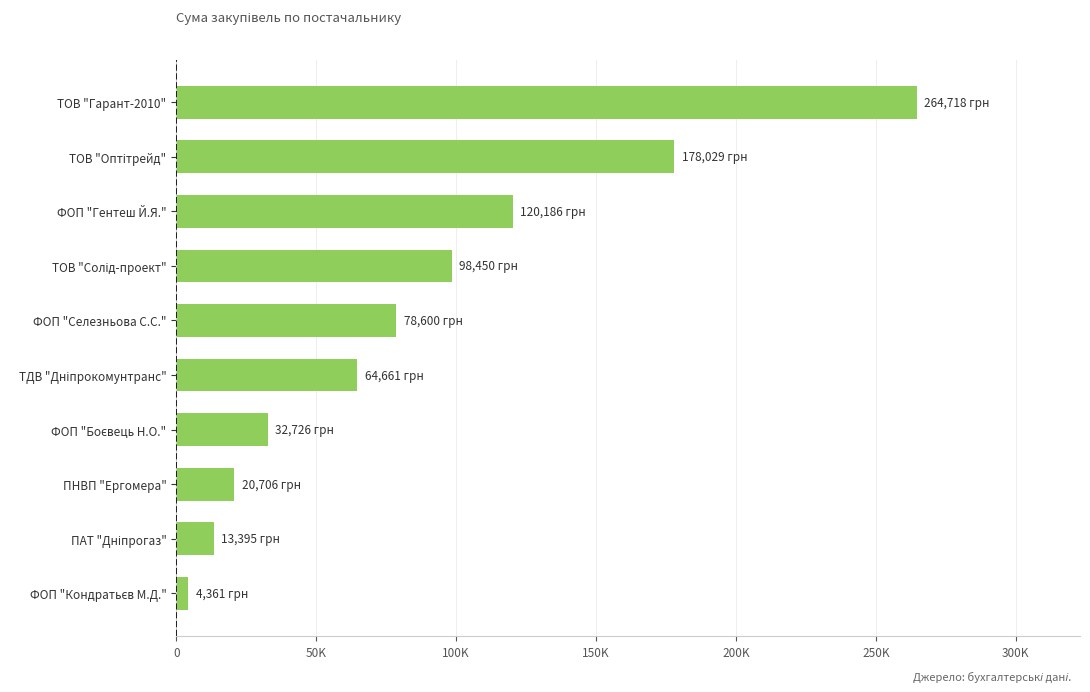

Are the bars horizontal?

Yes